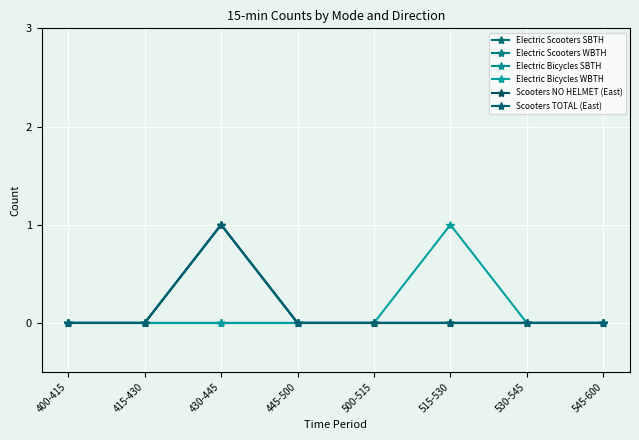

Which has a higher value, 400-415 or 415-430?

400-415